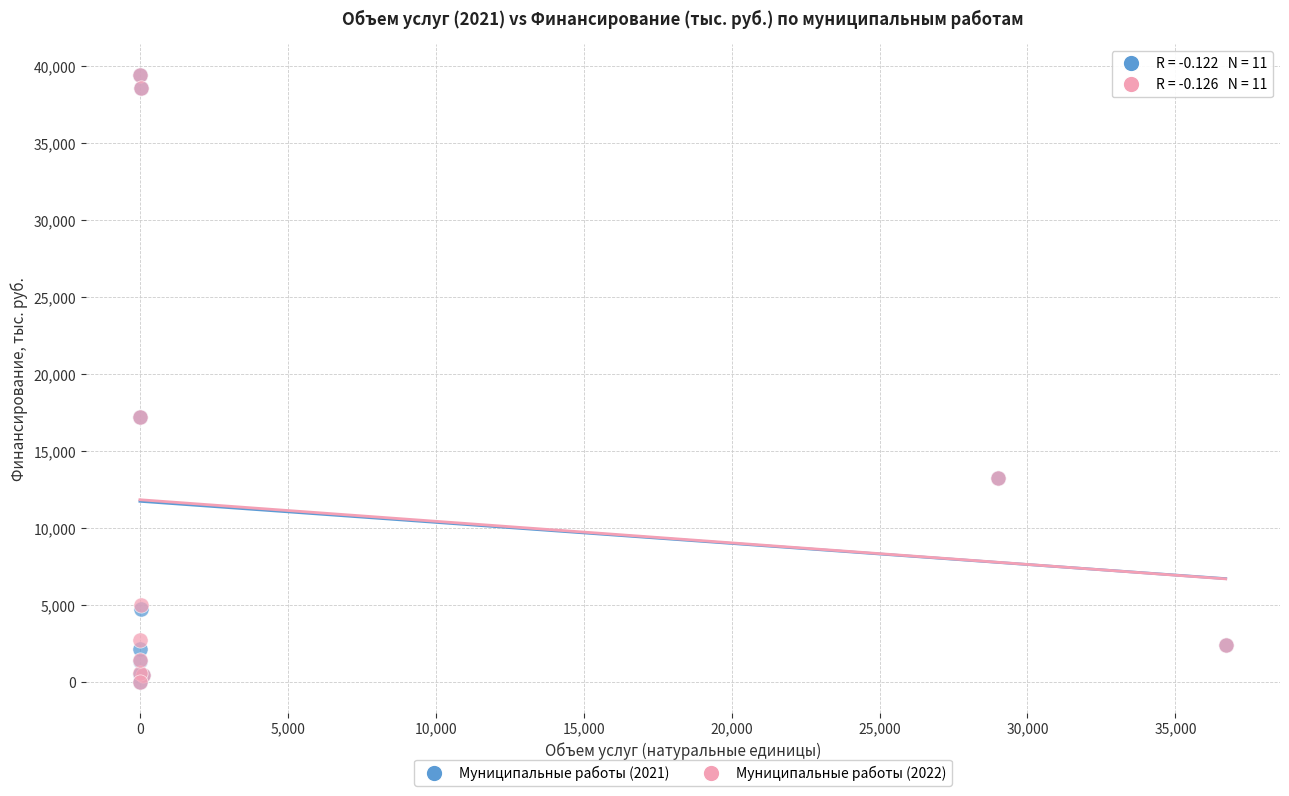

What are all the series names shown in the legend?

Муниципальные работы (2021), Муниципальные работы (2022)